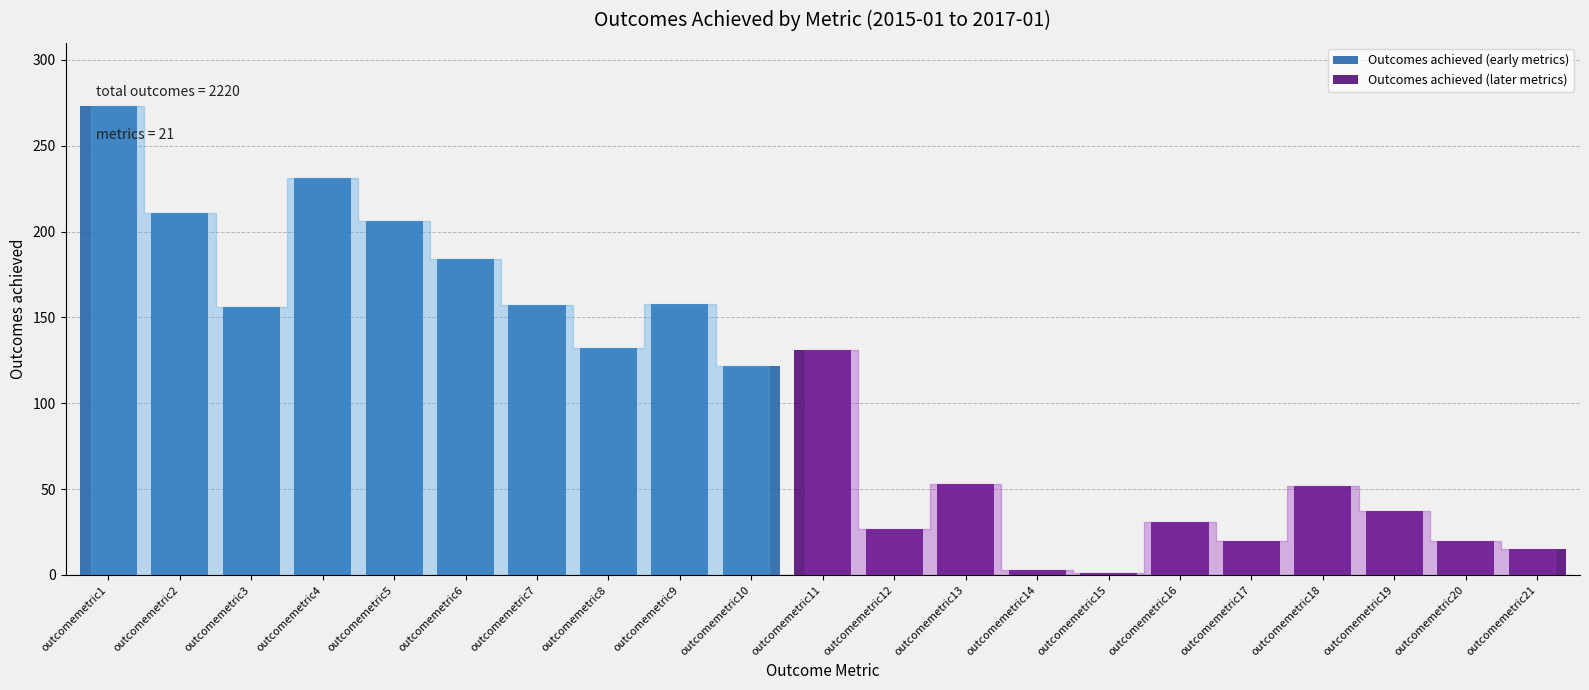

What is the ratio of the value at outcomemetric12 to the value at outcomemetric21?

1.8